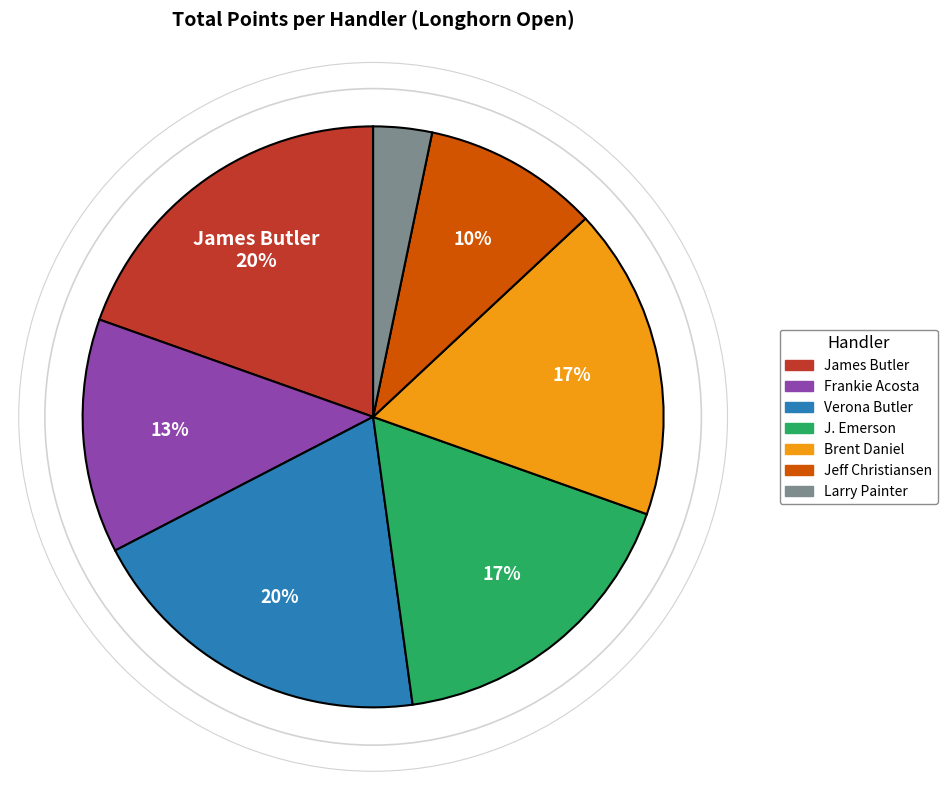

To the nearest percent, what is the average slice percentage?

14%